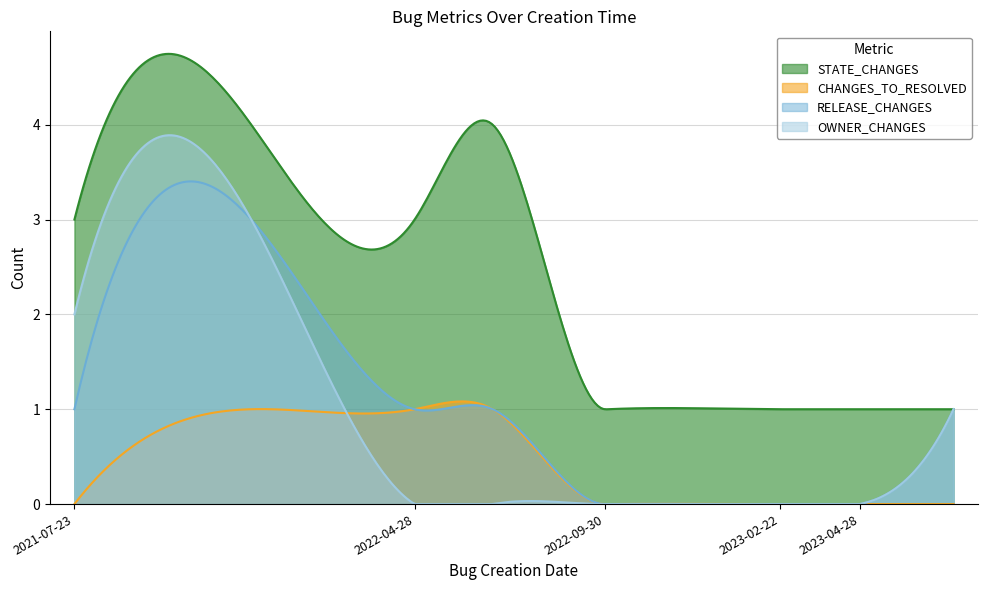

Between 2022-04-28 and 2023-02-22, which is larger?

2022-04-28